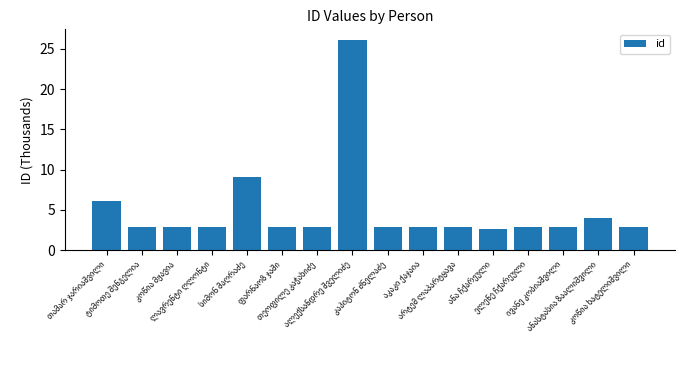

What is the greatest value displayed?

26.1